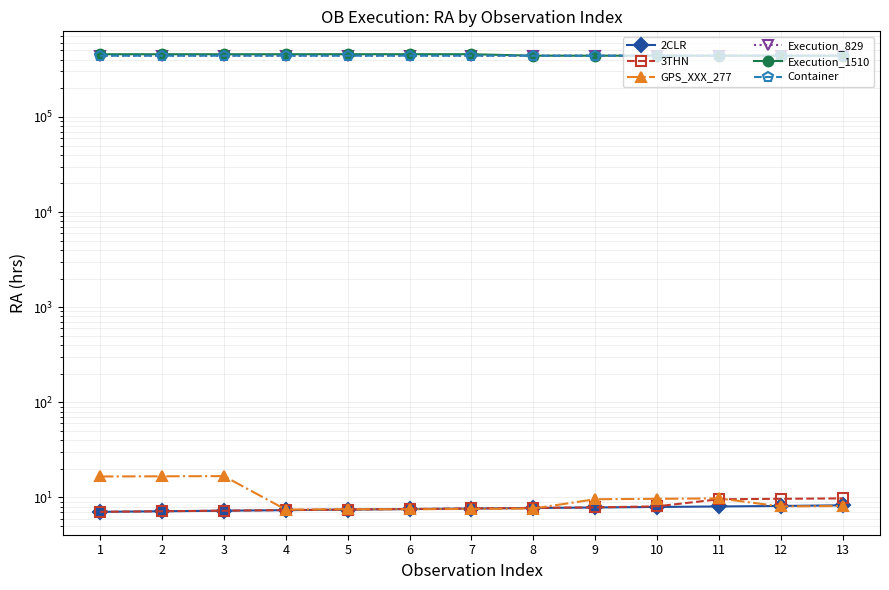

What is the sum of all Execution_1510 values?

5825100.0